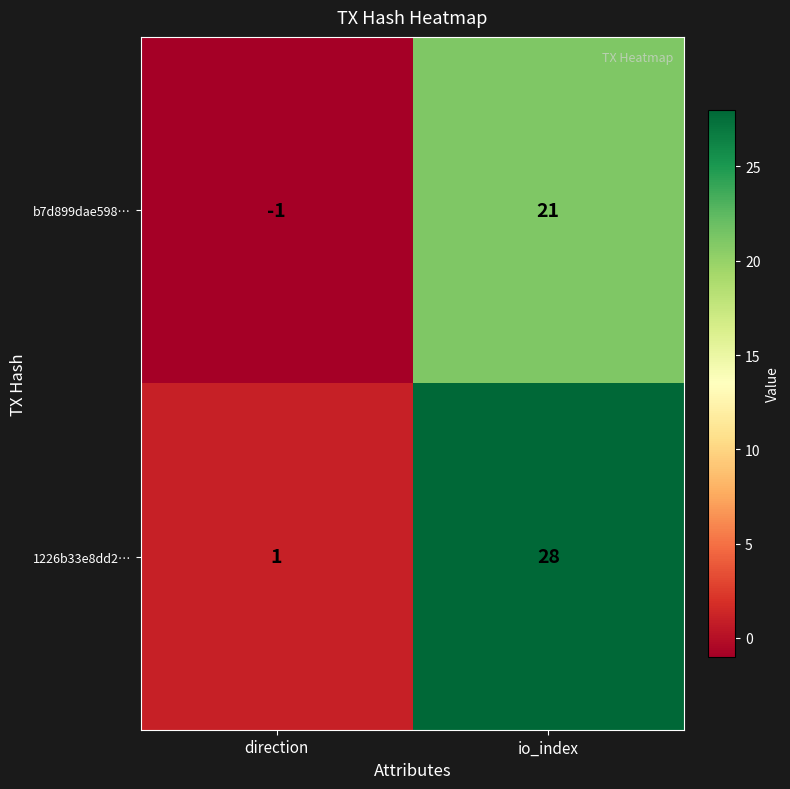

Rank the series by their average value, from lowest to highest.

b7d899dae598…, 1226b33e8dd2…